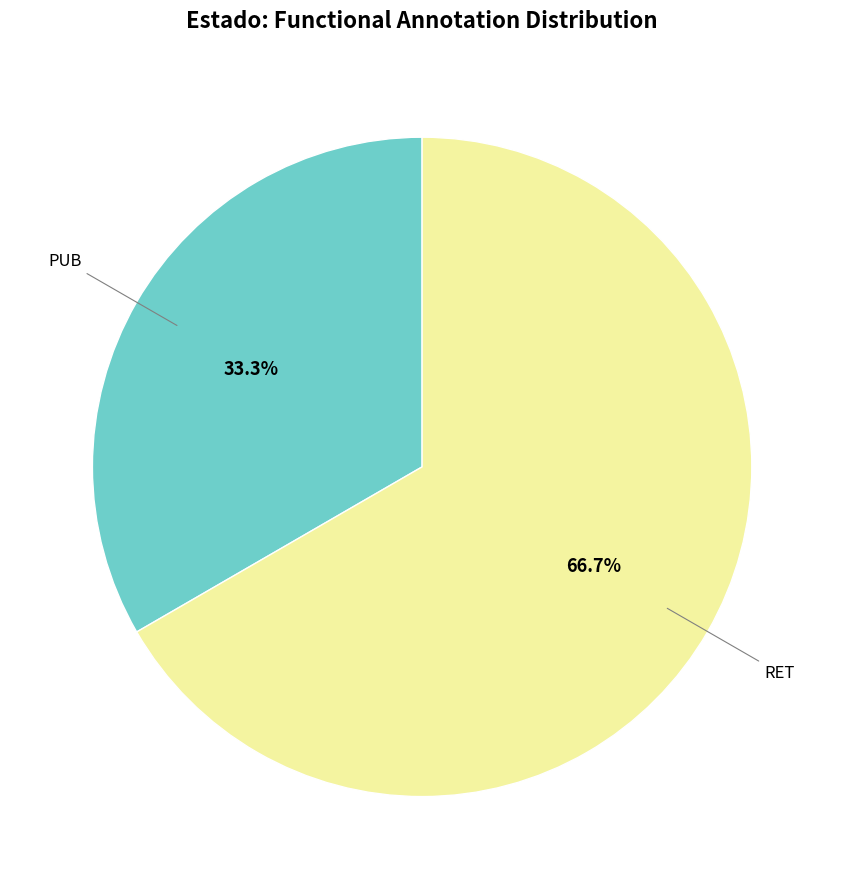

Is there a majority slice in this chart?

Yes